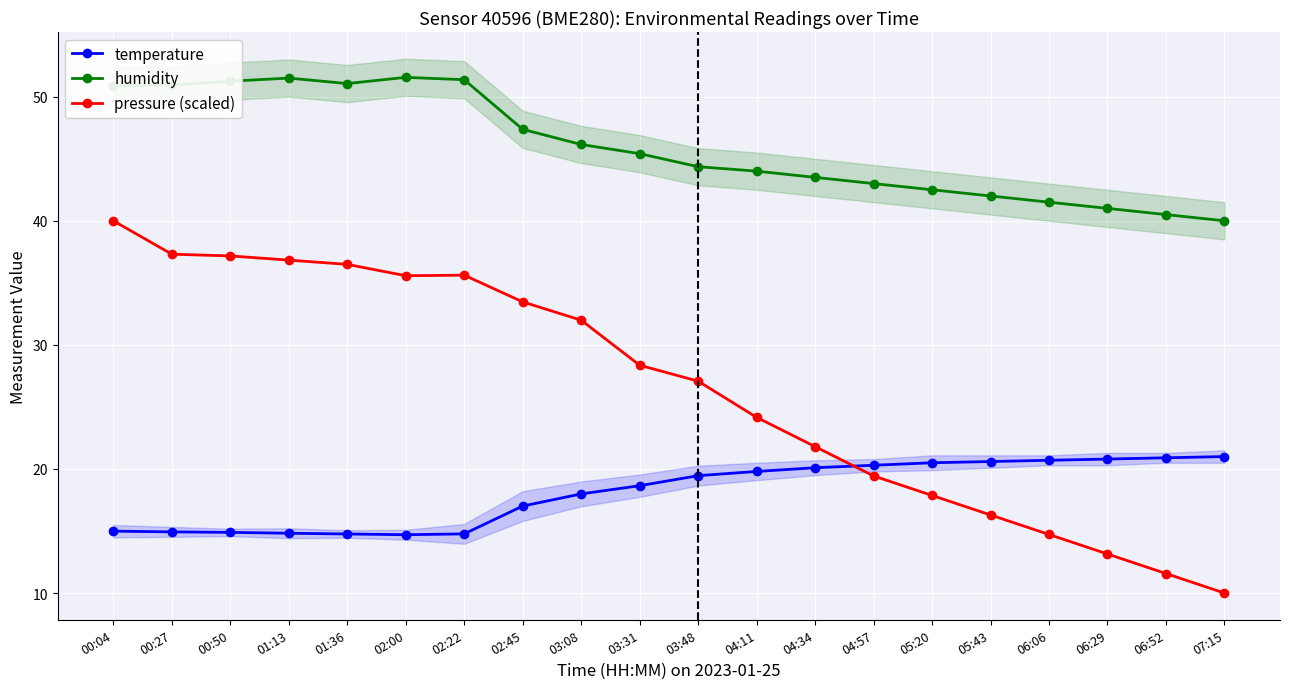

What are all the series names shown in the legend?

temperature, humidity, pressure (scaled)